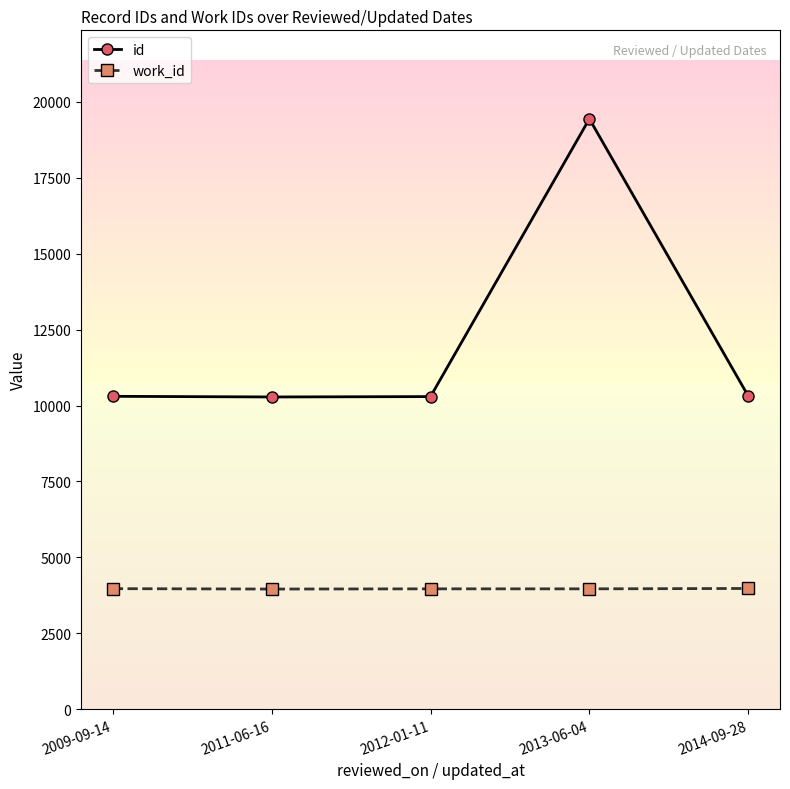

How many work_id values are between 3962 and 3968?

3